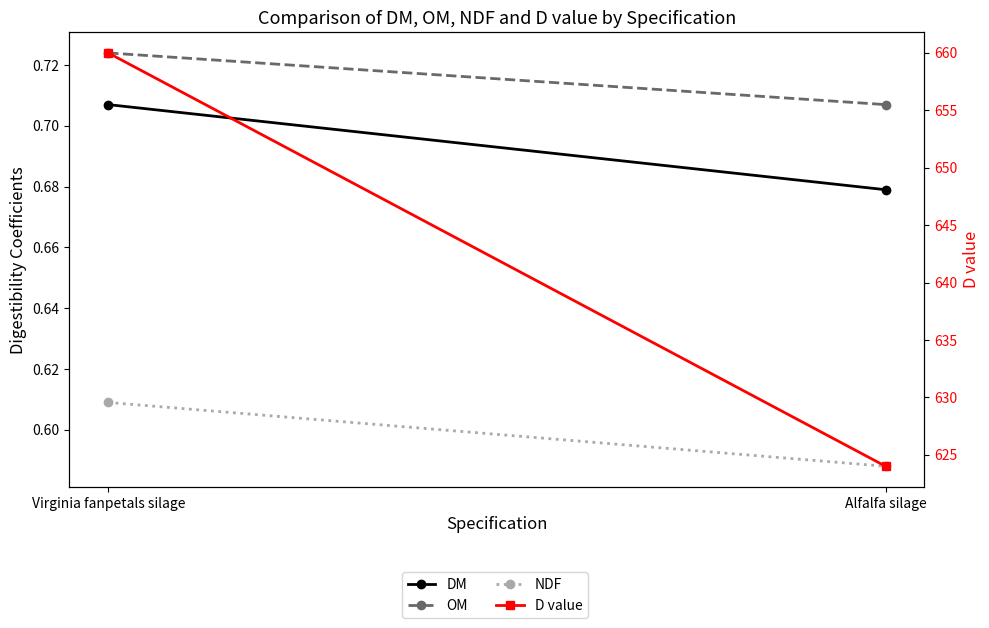

Where is D value nearest to the value 642?

Virginia fanpetals silage